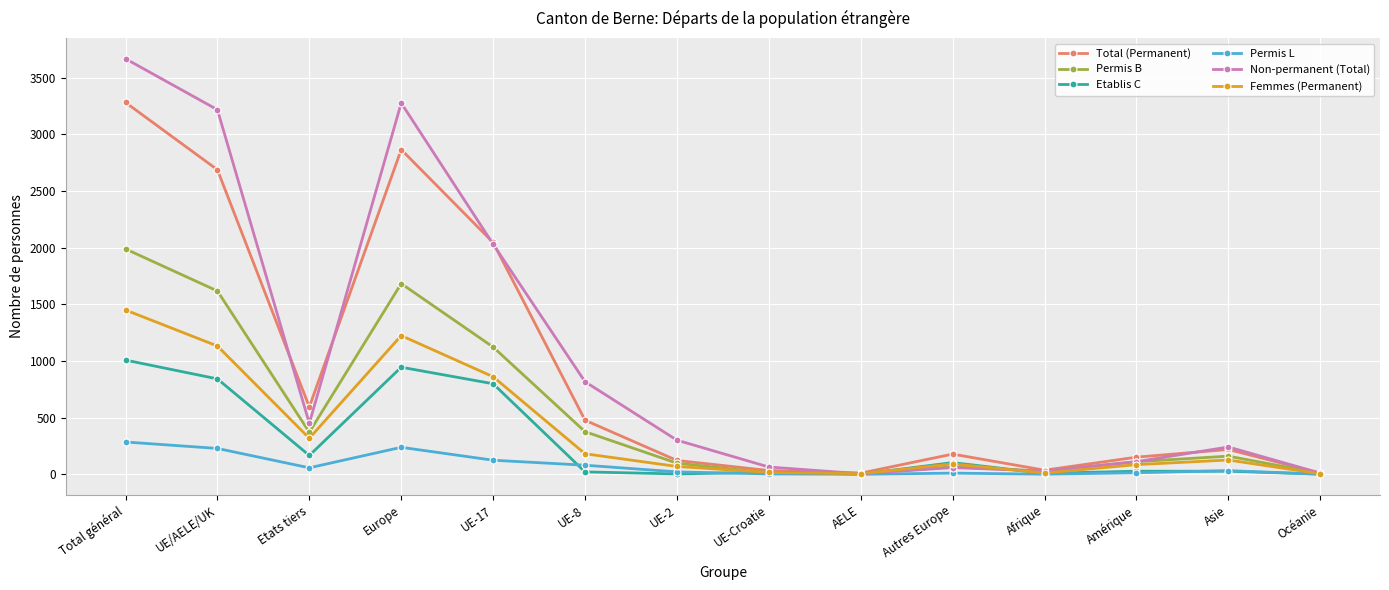

What is the average value of the Non-permanent (Total) series?

1020